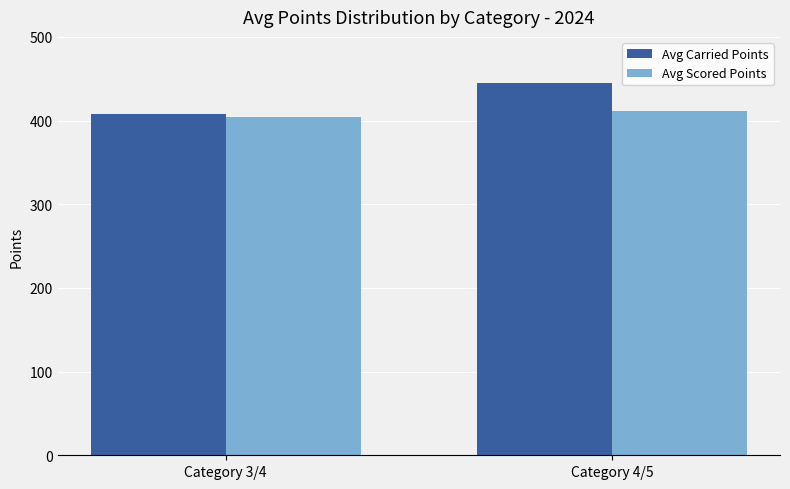

What is the approximate value of Avg Scored Points at Category 4/5?

411.5